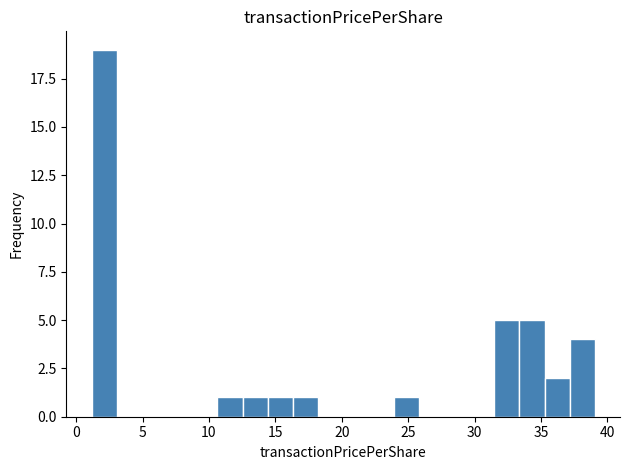

Around what value on the x-axis is the tallest bar? Give the approximate position of its centre, as read against the axis.

2.0